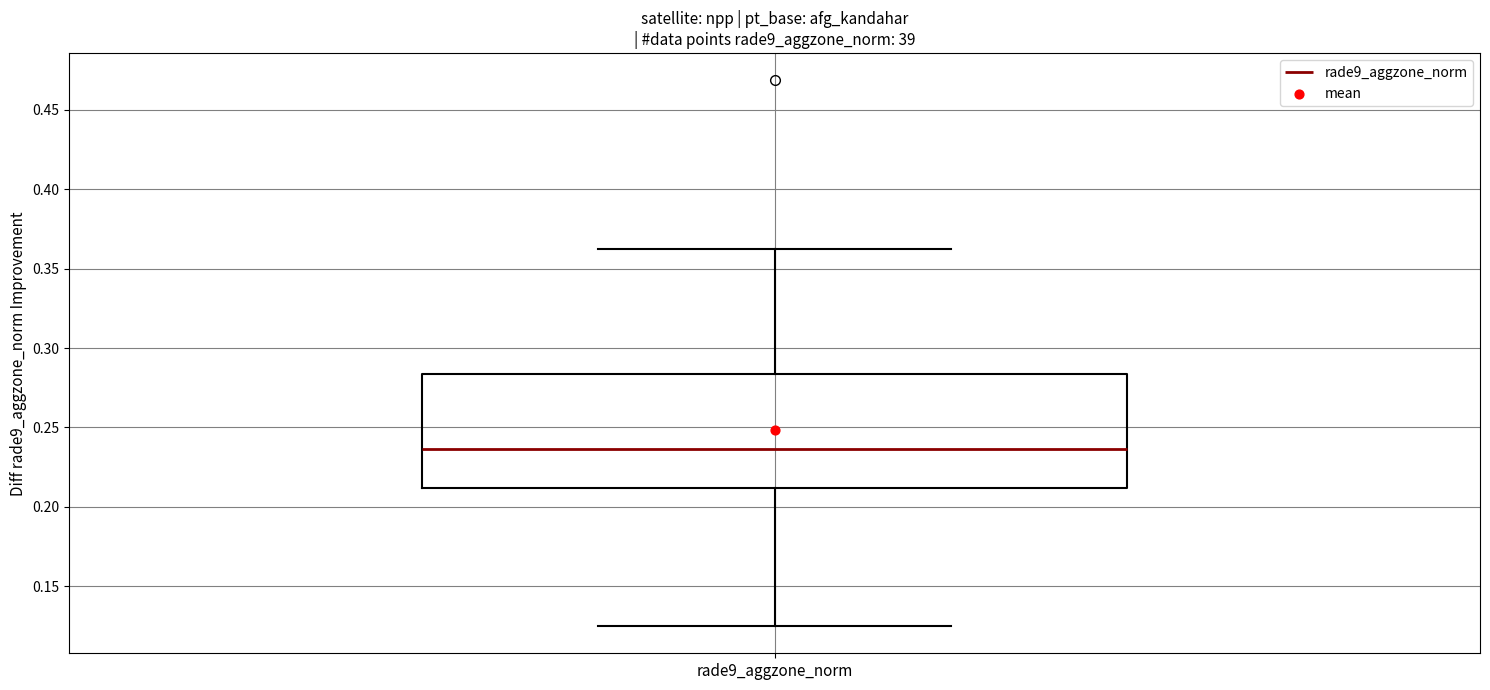

Where does the upper whisker of the box for rade9_aggzone_norm end on the y-axis? The values are not printed on the chart, so give them approximately, as read against the axis.

0.360